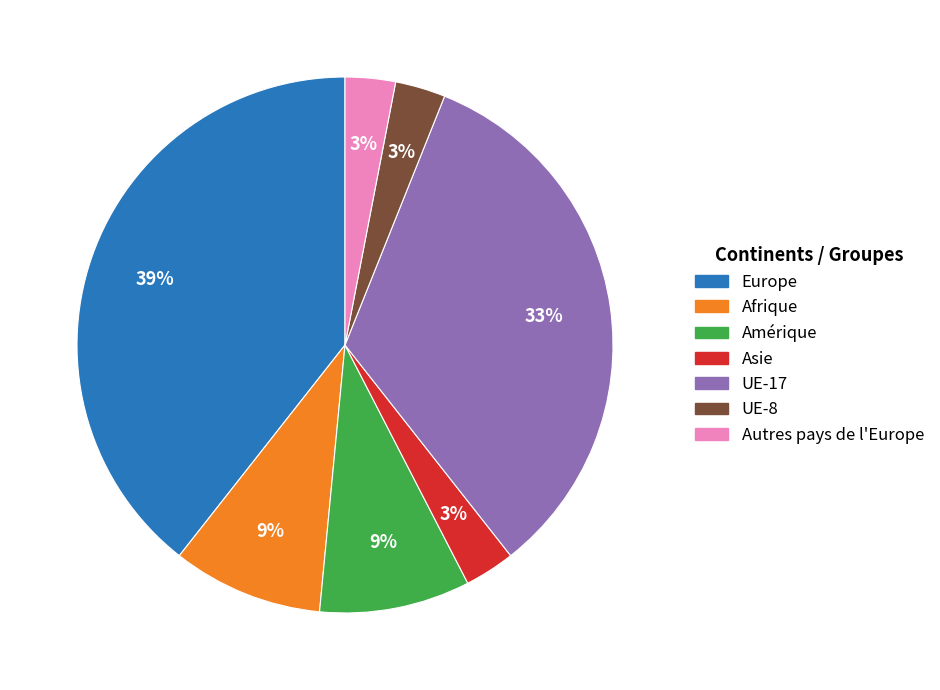

Combined, do Afrique and Europe account for over 50%?

No